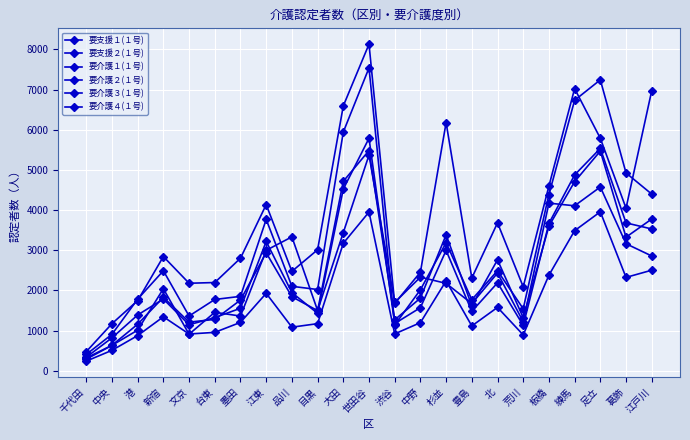

What is the label of the 19th point from the right?

文京